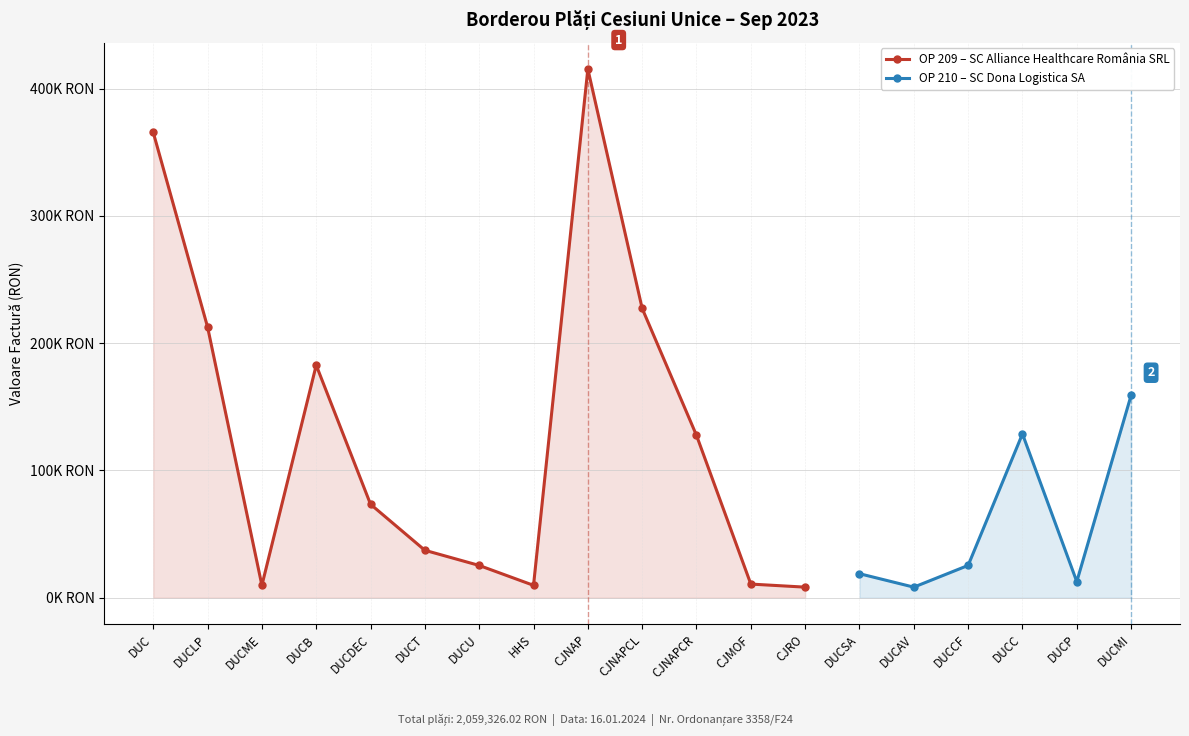

True or false: the data shows 128743.9 at DUCC.

True